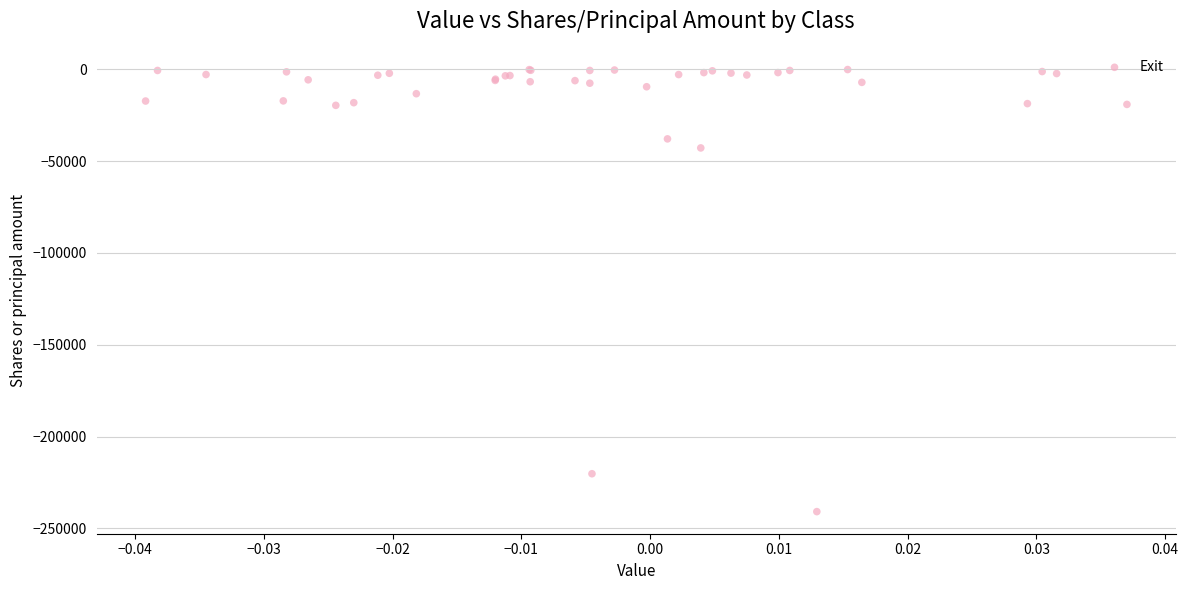

What Y value in the scatter plot is closest to -120502?

-42836